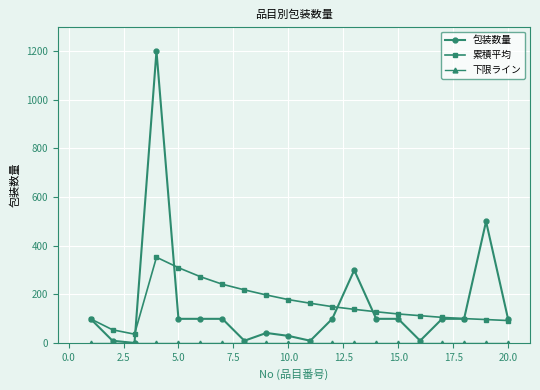

Which series has the widest spread of values?

包装数量